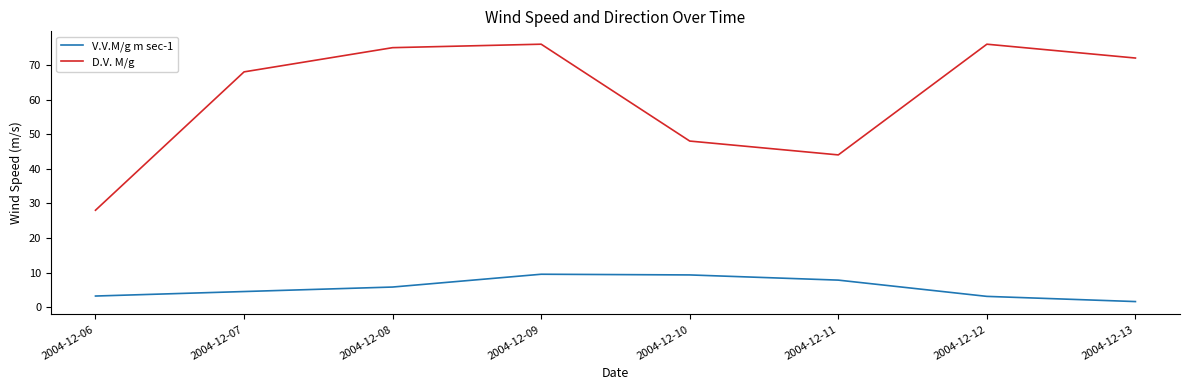

What is the difference between the D.V. M/g values at 2004-12-06 and 2004-12-07?

40.0